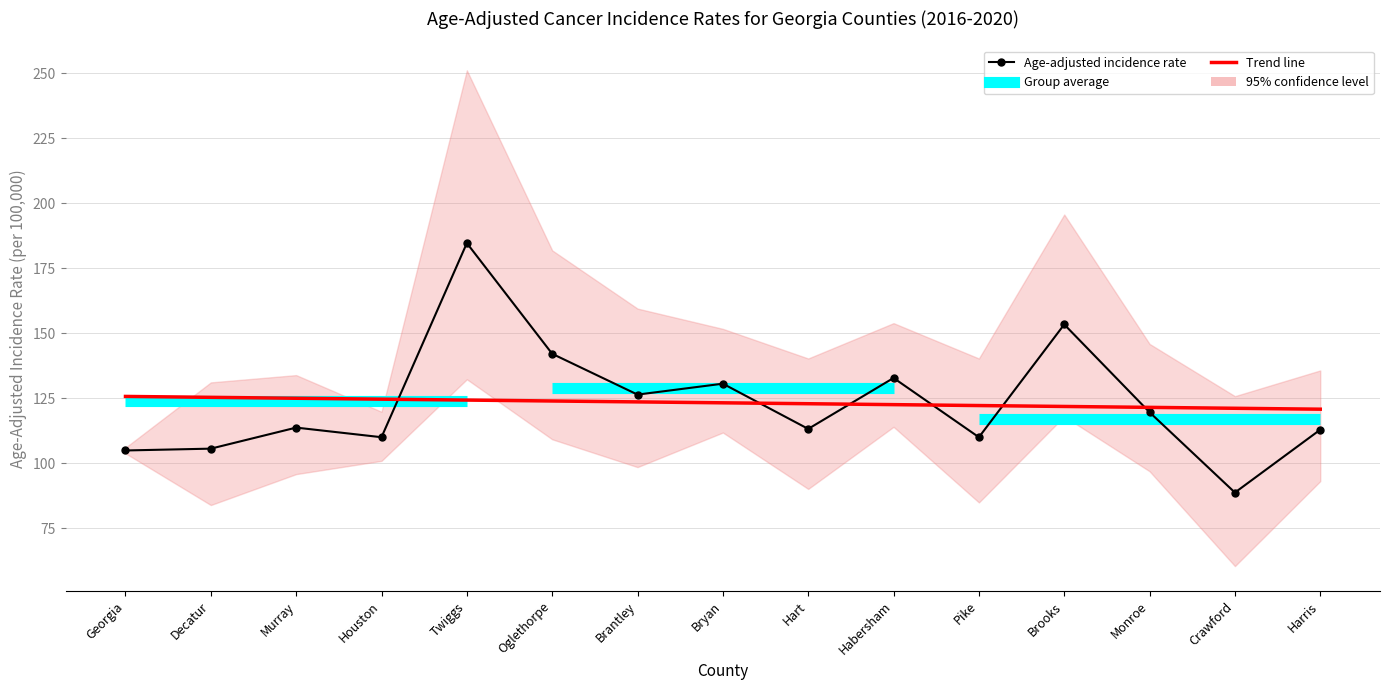

True or false: Age-Adjusted Rate has a value of 104.9 at Georgia.

True